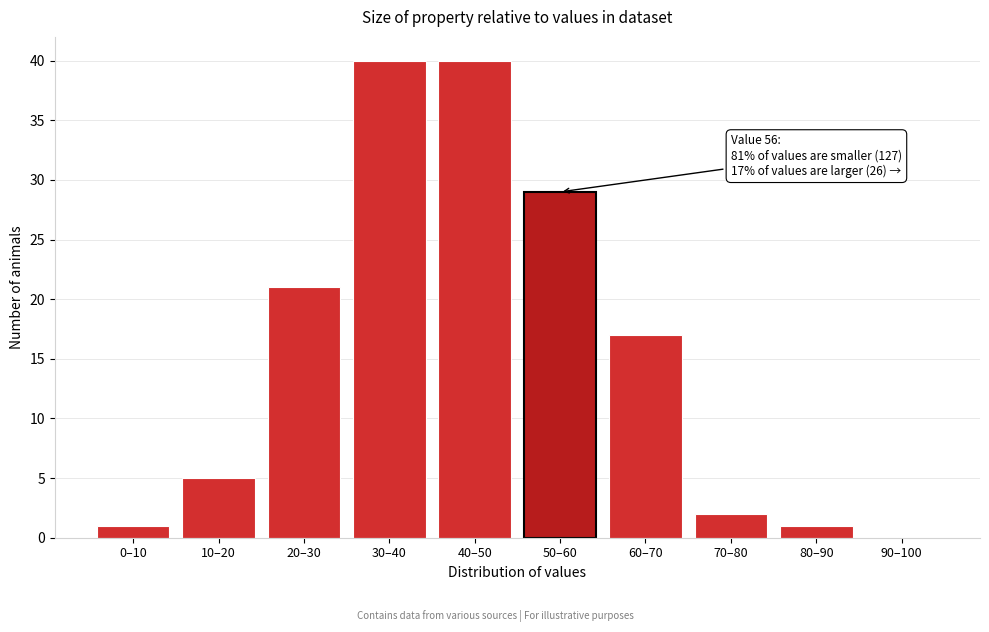

Reading left to right, what are all the values shown in this chart?

0–10=1	10–20=5	20–30=21	30–40=40	40–50=40	50–60=29	60–70=17	70–80=2	80–90=1	90–100=0